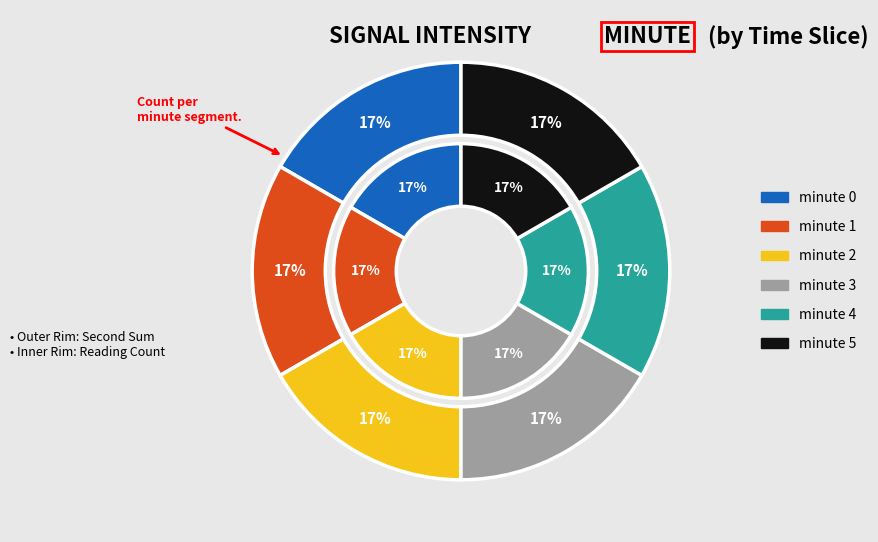

Is it true that 1 is 3% of the pie?

False